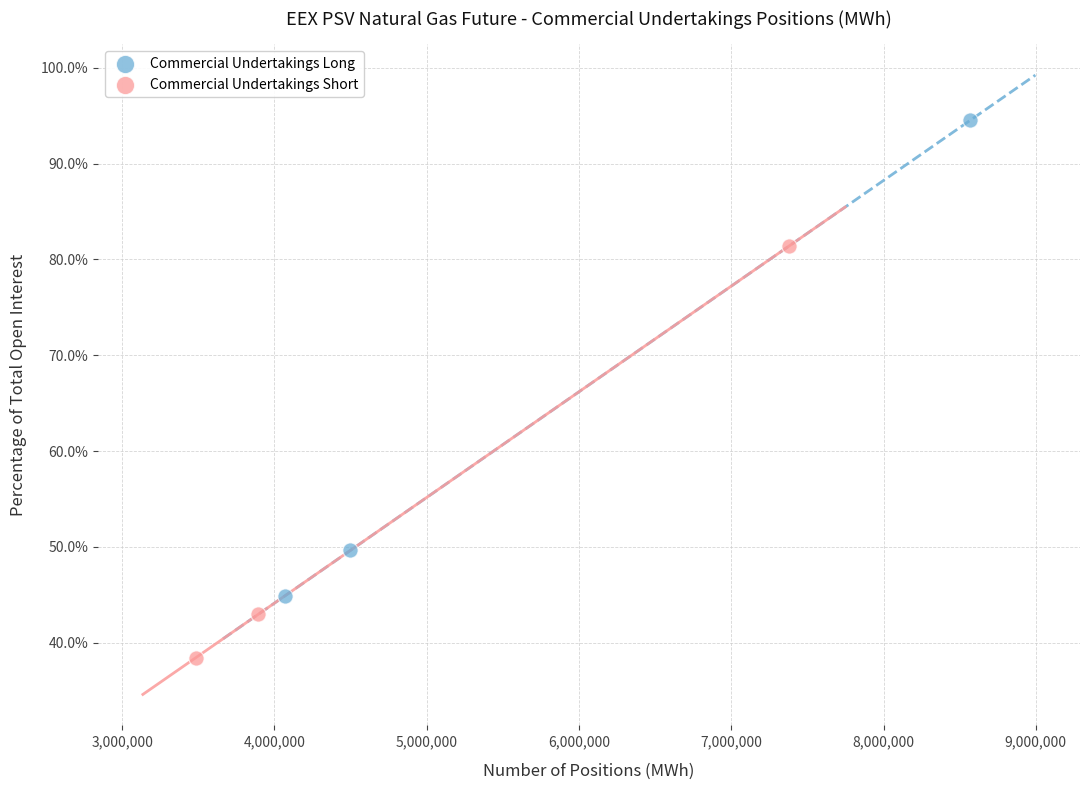

Which series has the widest spread of Y values?

Commercial Undertakings Long